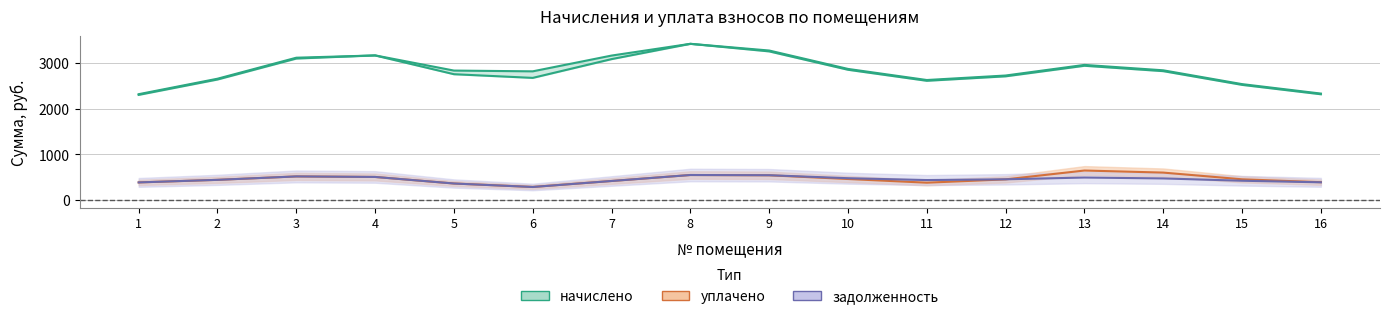

The value of уплачено at 9 is 1278.4. True or false?

False